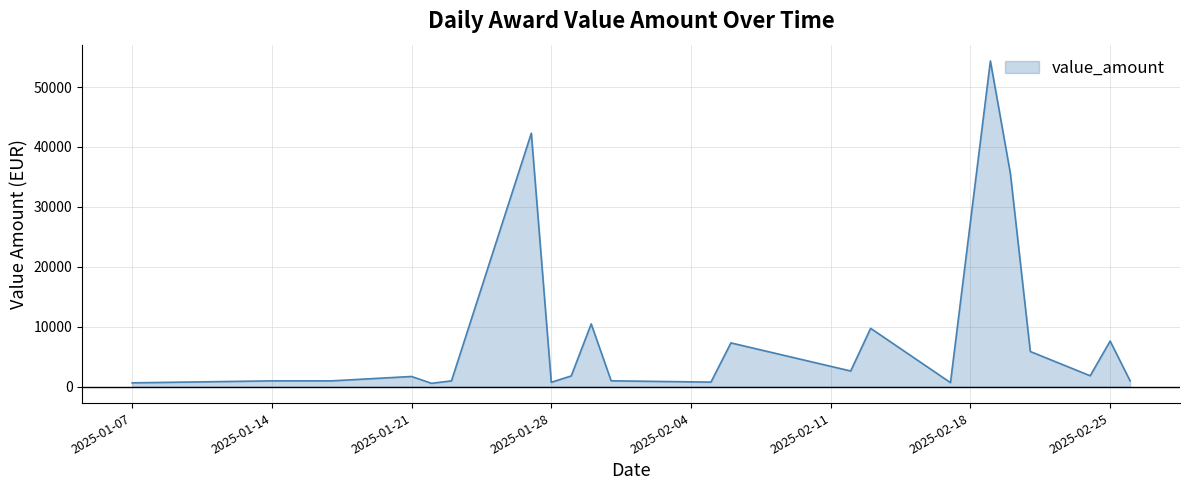

What is the difference between the maximum and minimum values?

53763.2